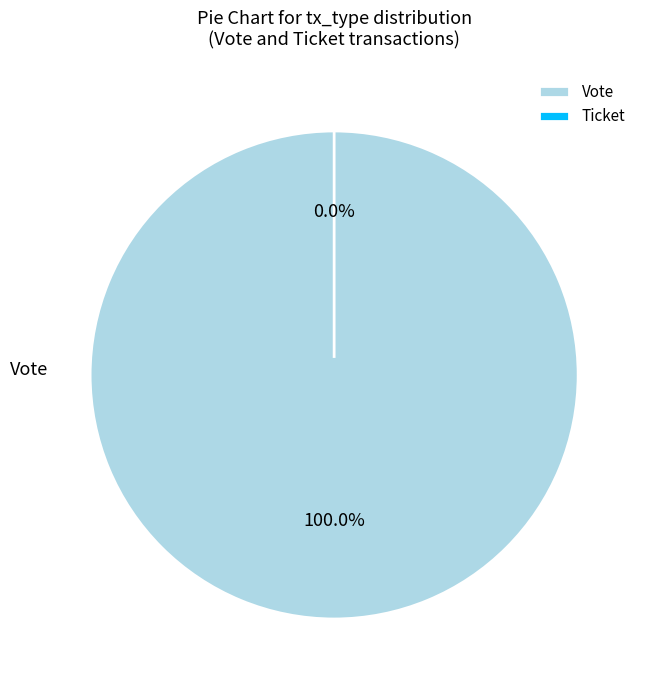

To the nearest percent, what is the average slice percentage?

50%